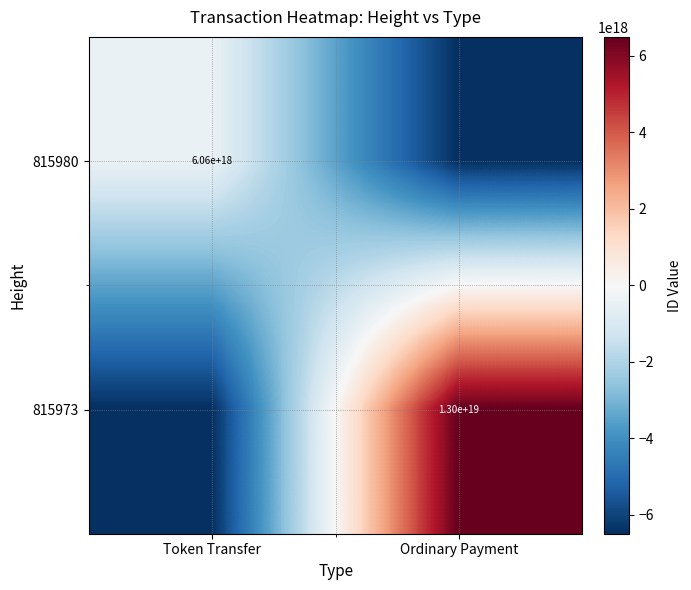

The value of 815973 at Ordinary Payment is 13000000000000000000. True or false?

True